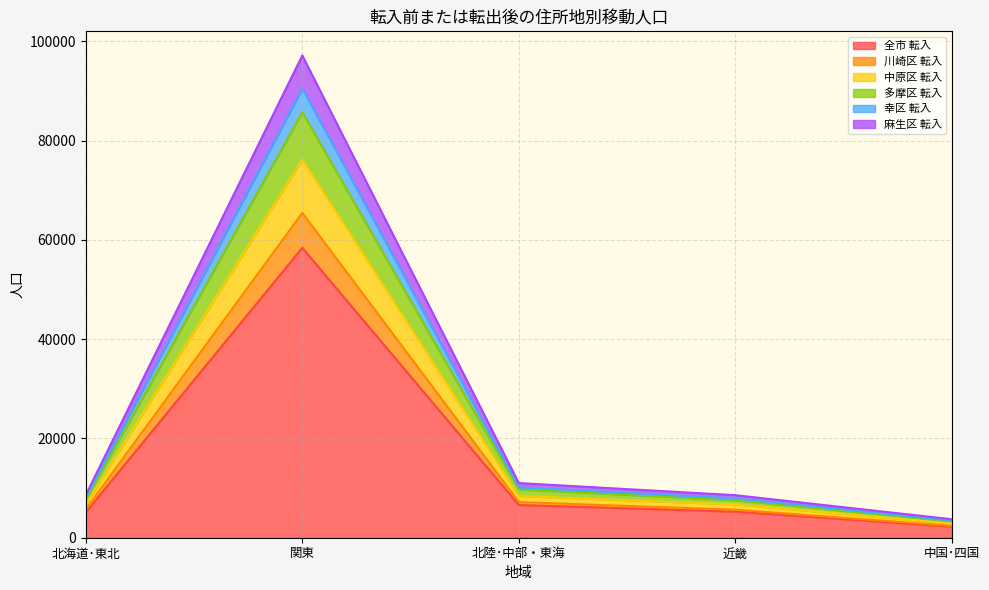

At which category does the chart reach its minimum across all series?

中国･四国